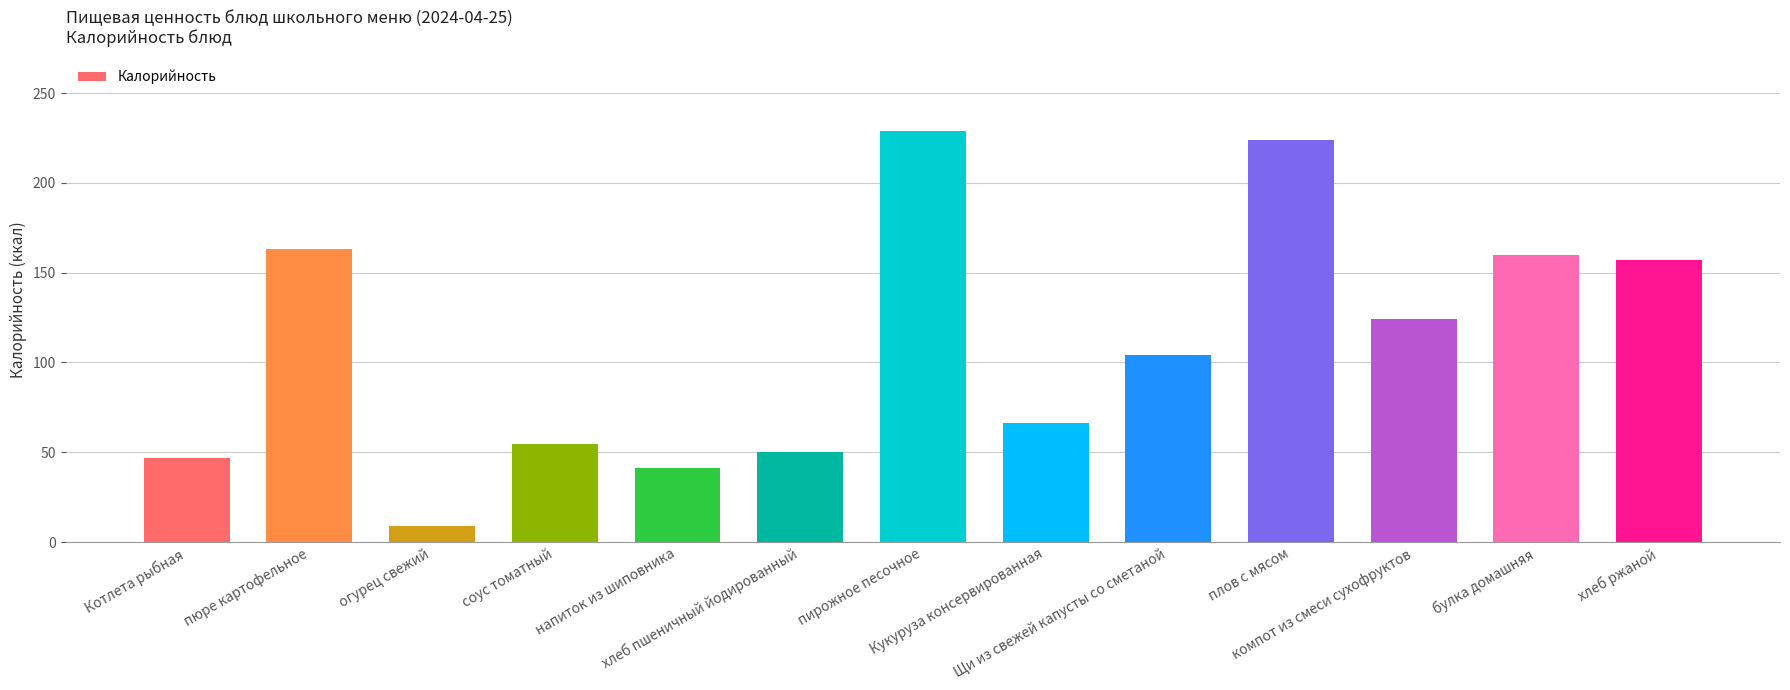

What is the approximate value at огурец свежий?

9.0